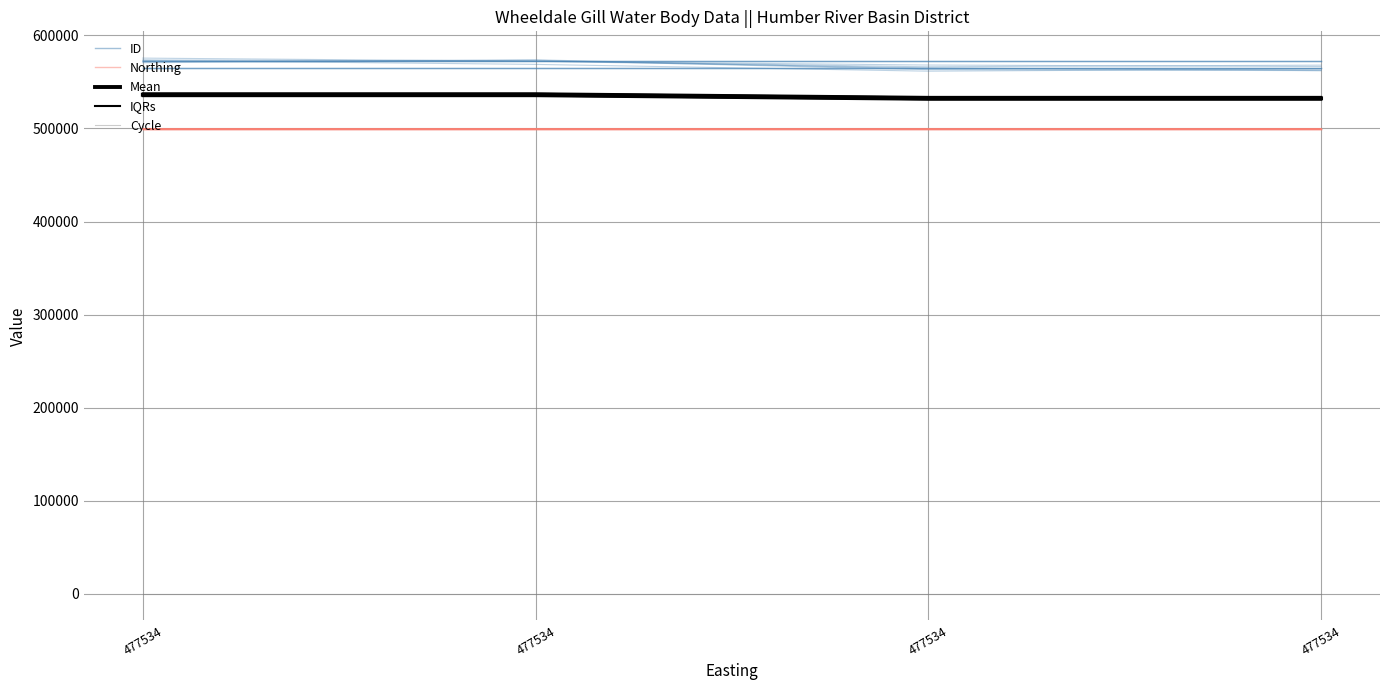

Which series has the largest total across all categories?

ID